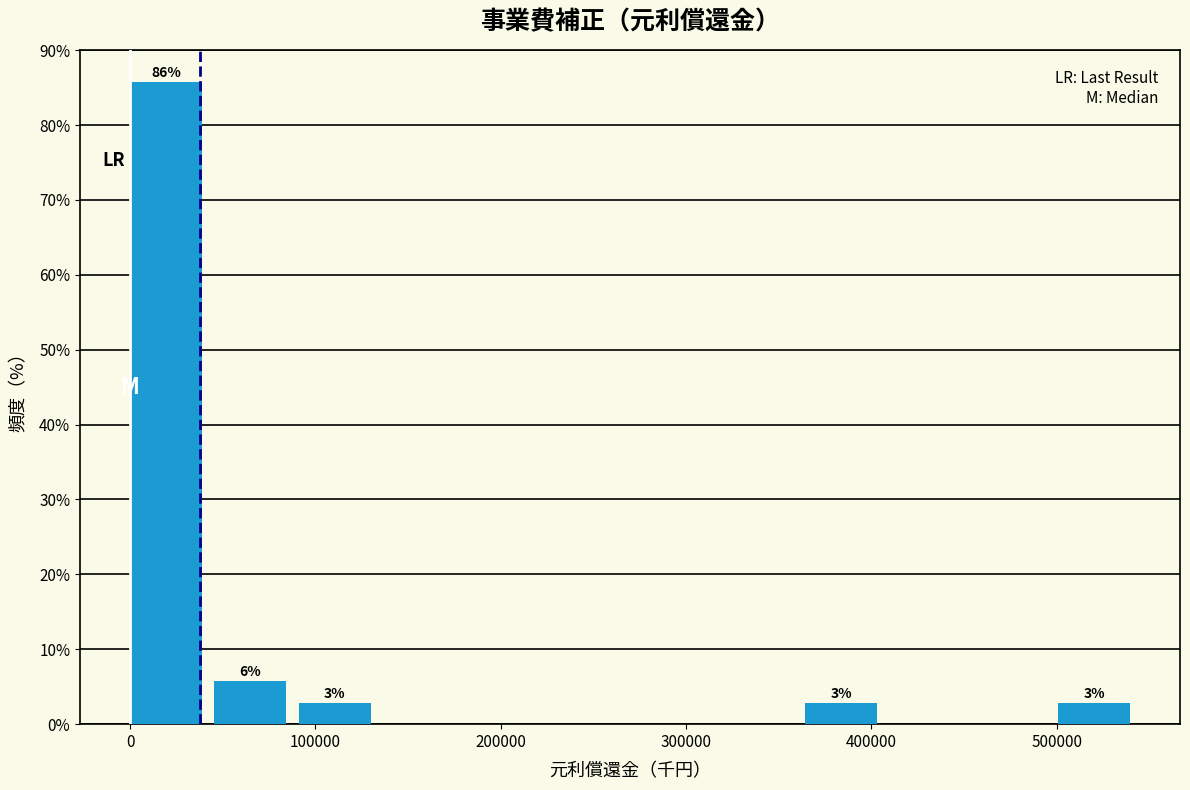

Over which range of the x-axis is the bar tallest?

0 to 50000